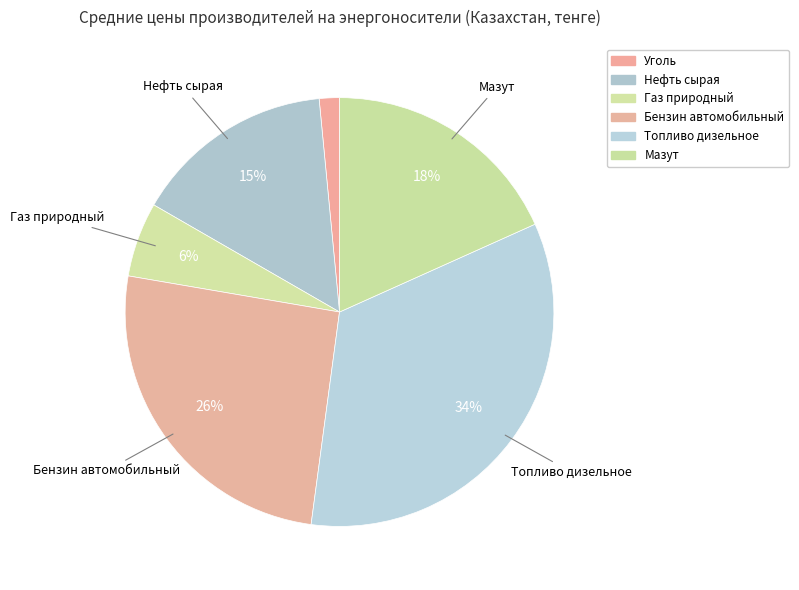

How many segments does this pie chart have?

6